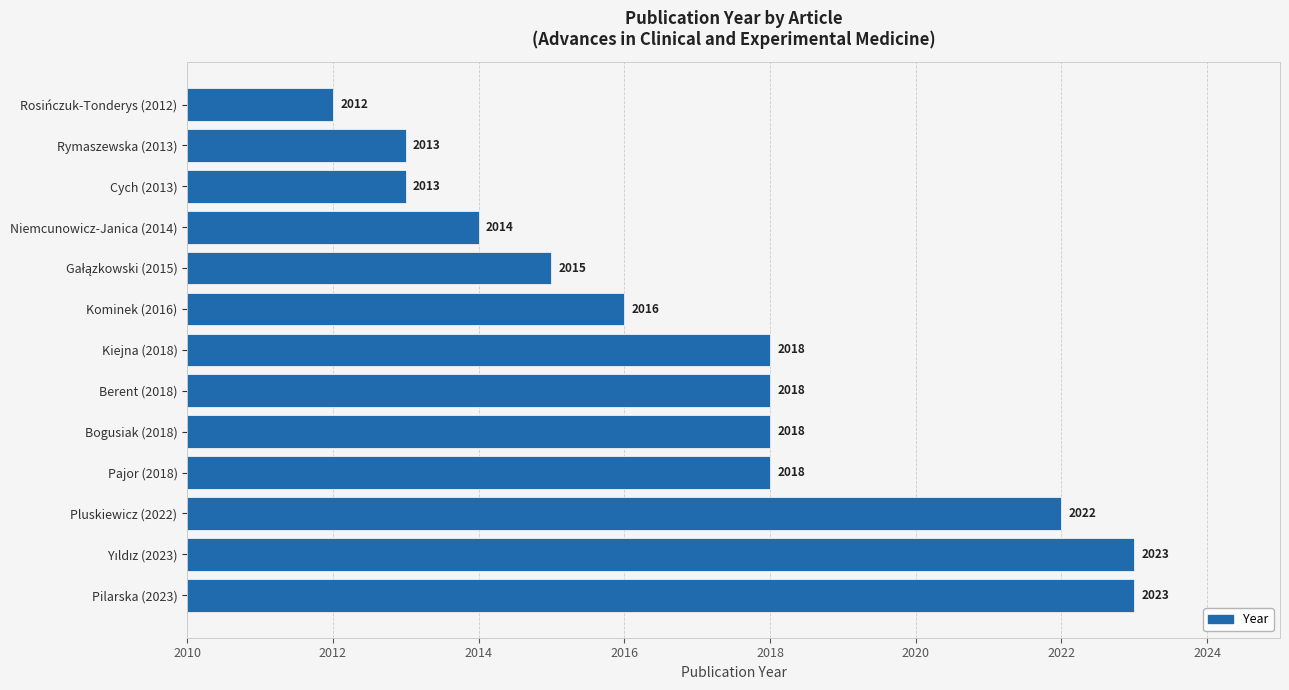

Is it true that the value at Bogusiak (2018) is 2820?

False